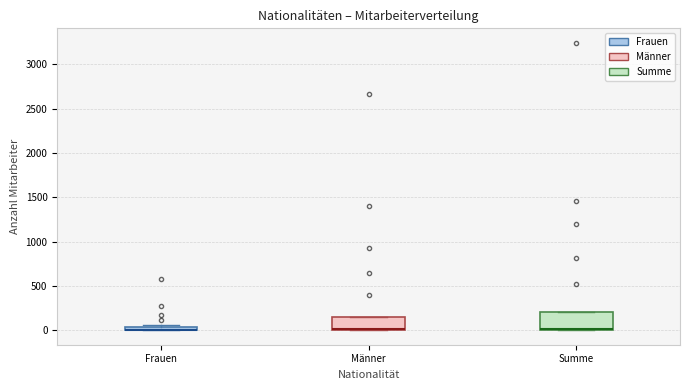

Where is the upper edge of the box for Männer on the y-axis? The values are not printed on the chart, so give them approximately, as read against the axis.

150